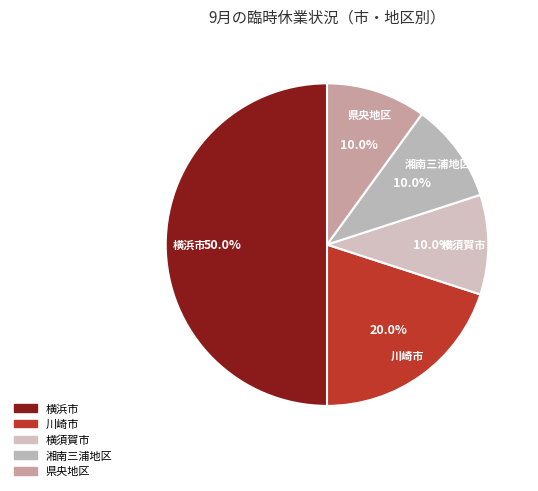

Does 川崎市 represent more than half of the total?

No